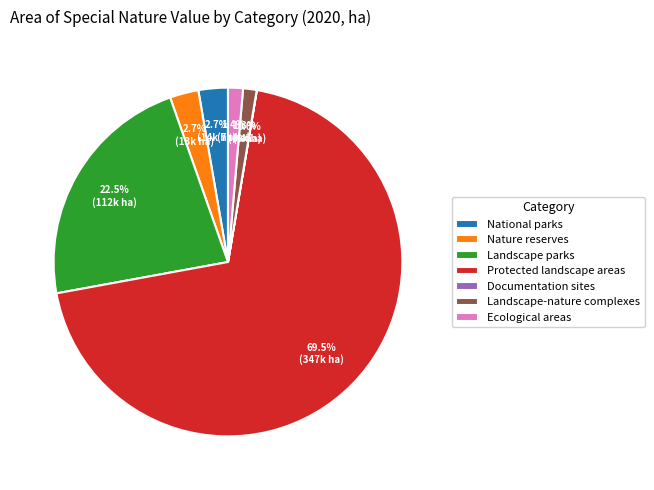

To the nearest percent, what percentage of the pie is National parks?

3%